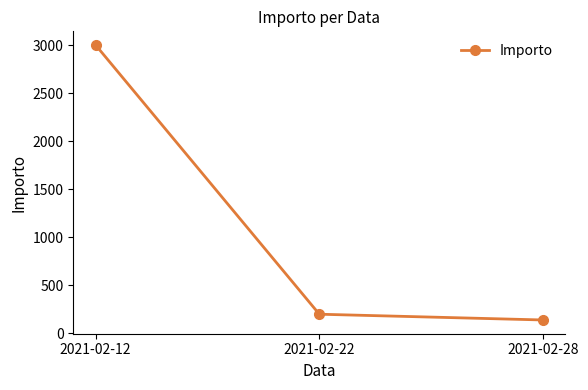

What is the greatest value displayed?

3000